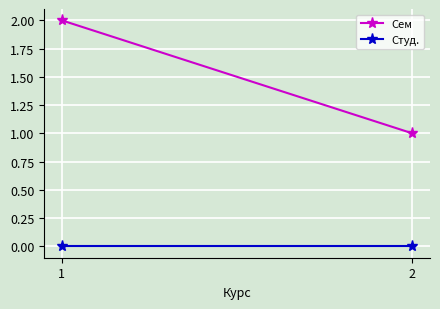

What is the approximate value of Сем at 1?

2